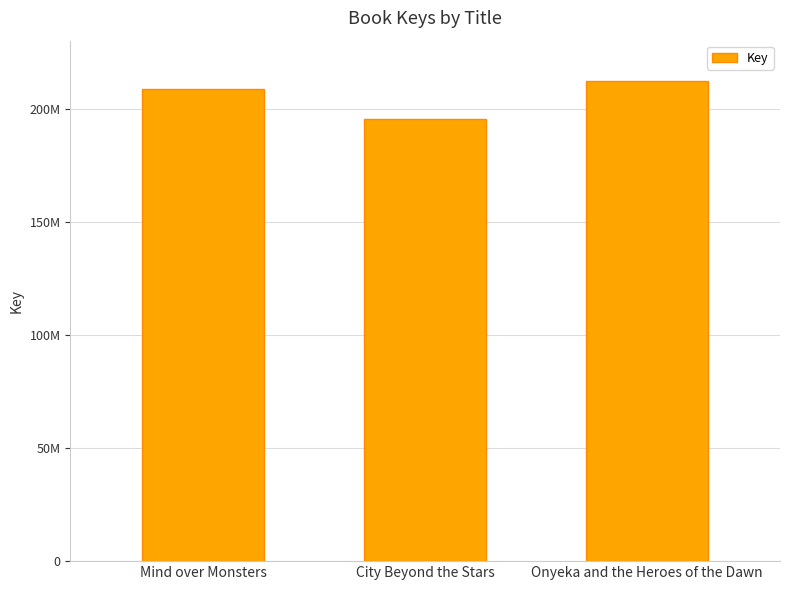

List the labels in order of value, largest first.

Onyeka and the Heroes of the Dawn, Mind over Monsters, City Beyond the Stars